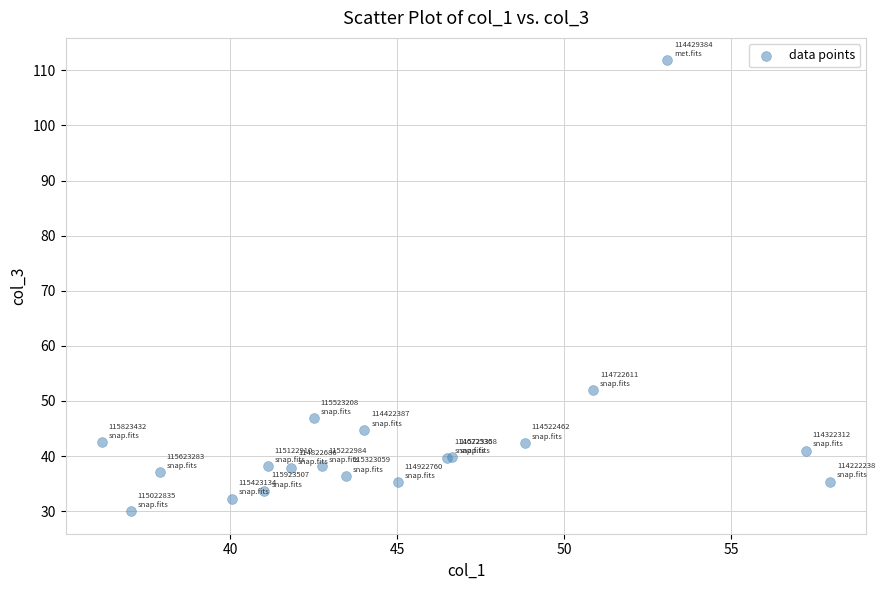

What Y value in the scatter plot is closest to 70?

51.9